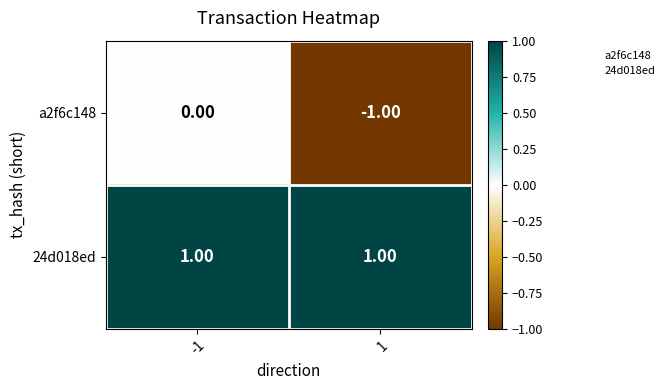

Which series has the widest spread of values?

a2f6c148